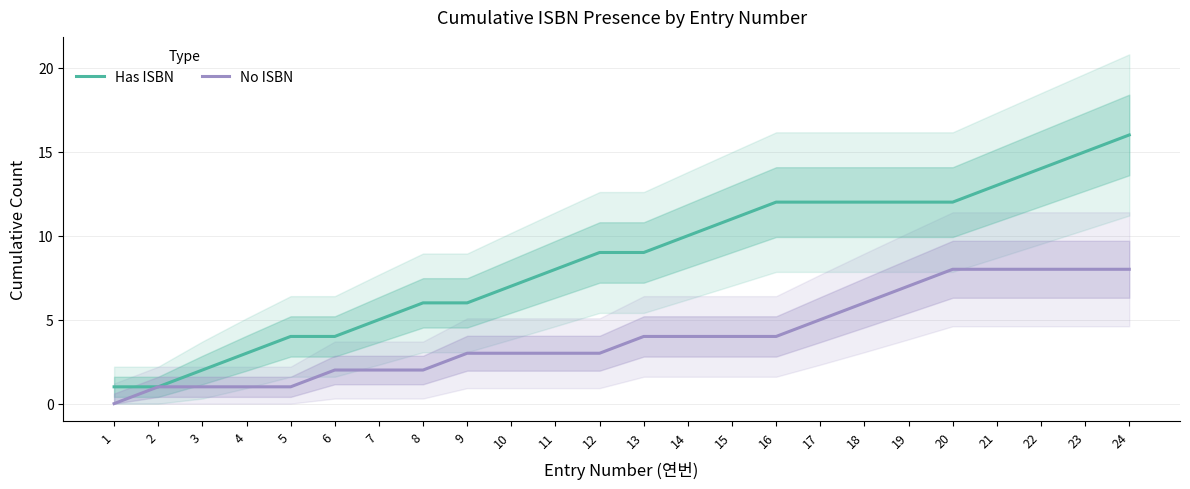

Is this an area chart (filled region under the line)?

No